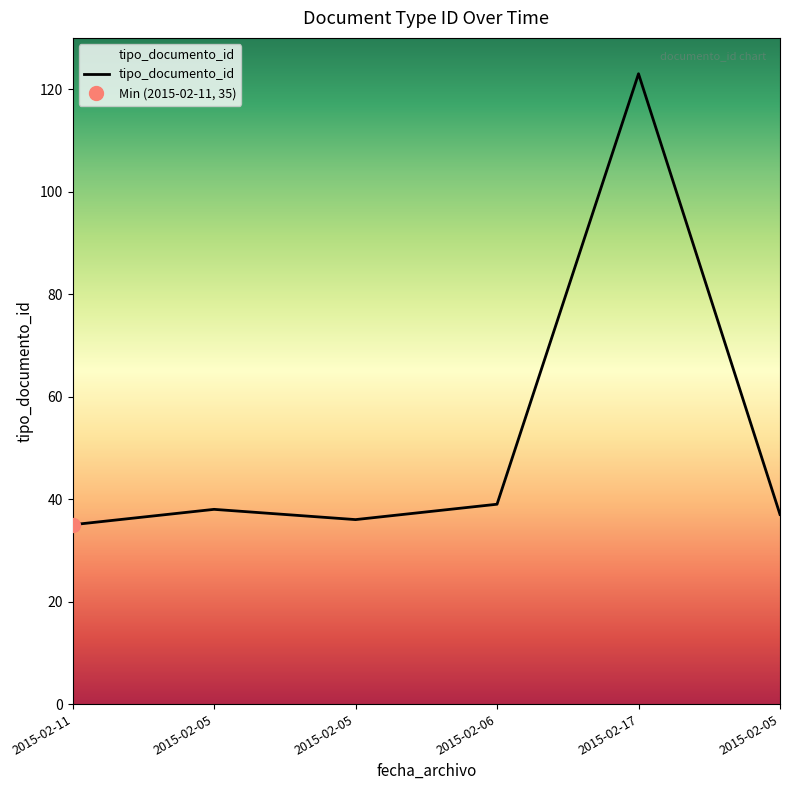

Approximately how many times larger is the value at 2015-02-06 compared to 2015-02-11?

1.1